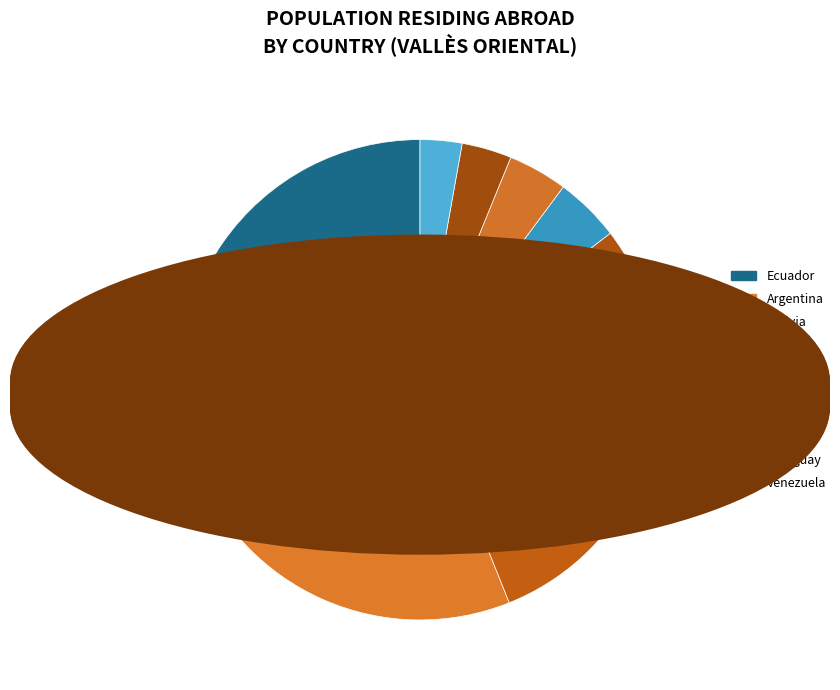

Rank the categories by value from lowest to highest.

Venezuela, Paraguay, Peru, Uruguay, Brazil, Colombia, Chile, Bolivia, Argentina, Ecuador